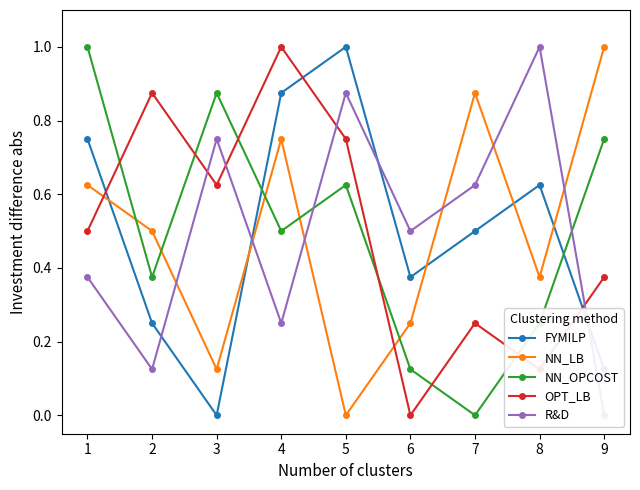

Does the chart have visible grid lines?

No